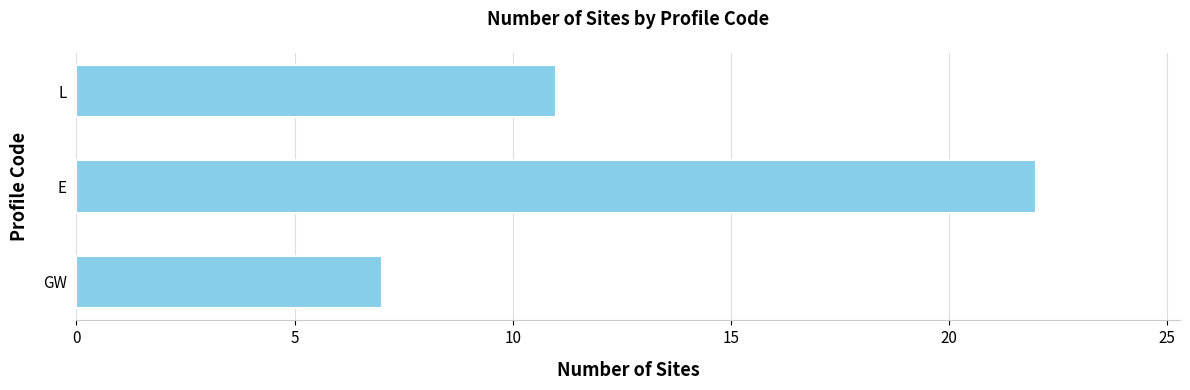

What is the sum of all values?

40